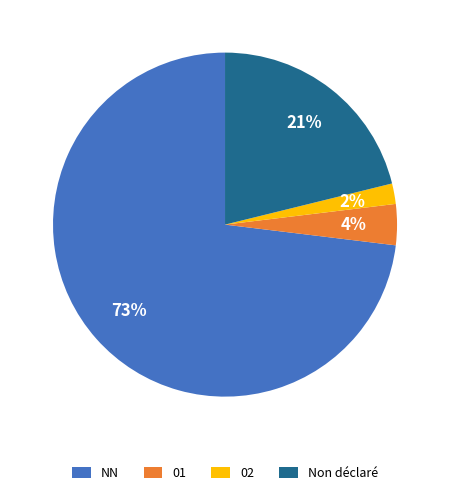

What is the ratio of the value at Non déclaré to the value at NN?

0.3